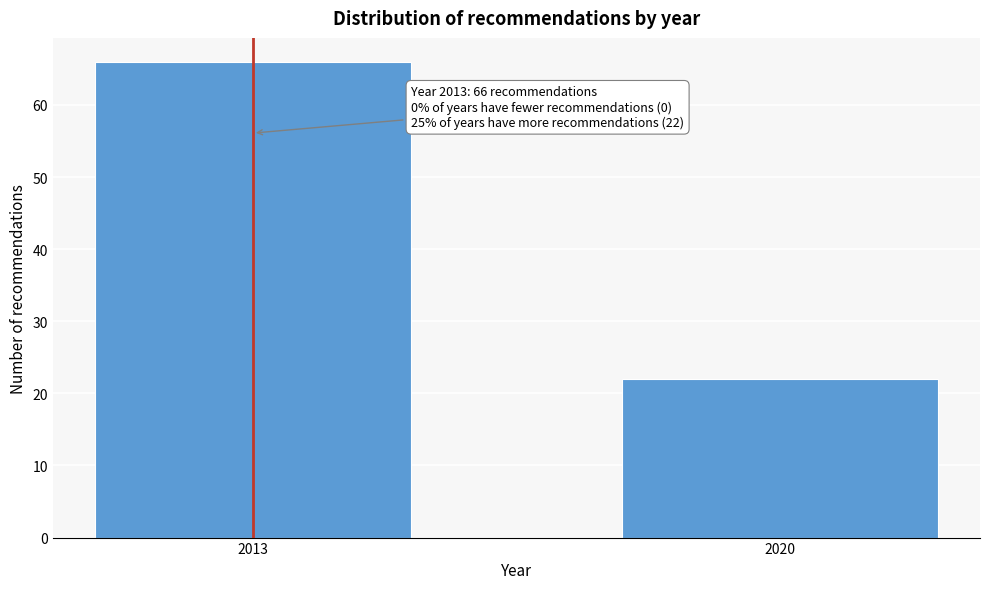

Reading right to left, list all the values displayed in this chart.

22	66